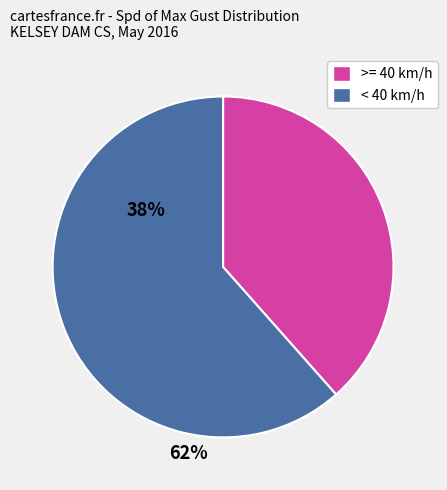

Count the number of slices in the pie.

2